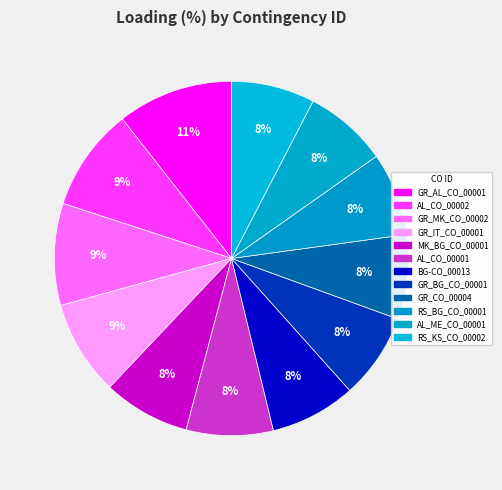

To the nearest percent, what percentage of the pie is AL_CO_00001?

8%